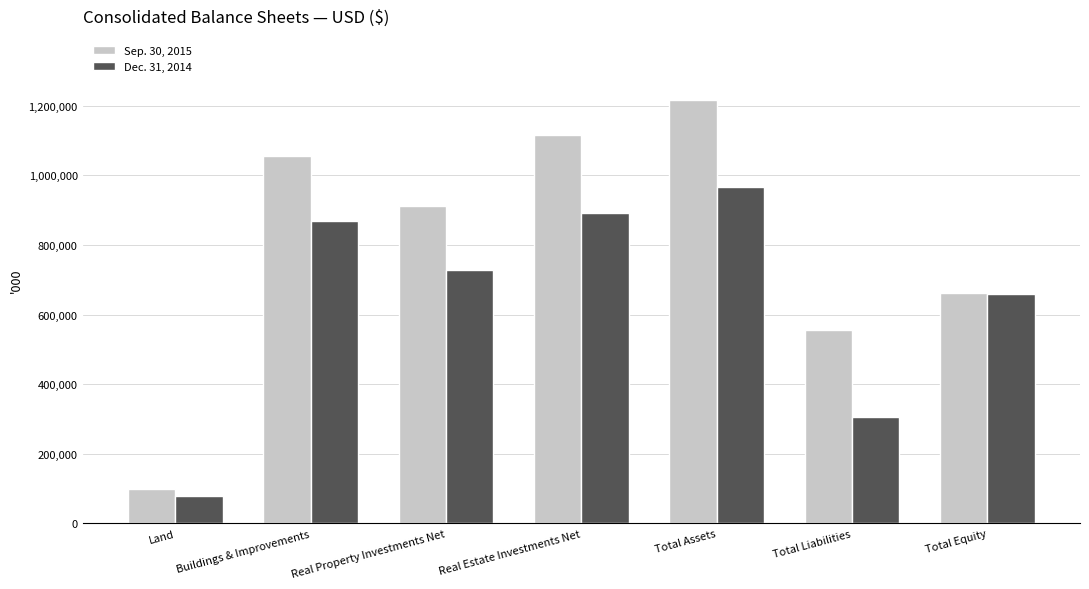

What is the label of the 7th bar from the left?

Total Equity